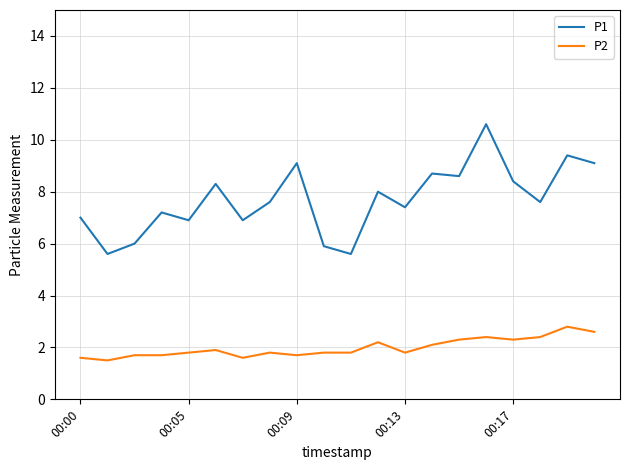

List the series in order of their overall mean, lowest first.

P2, P1